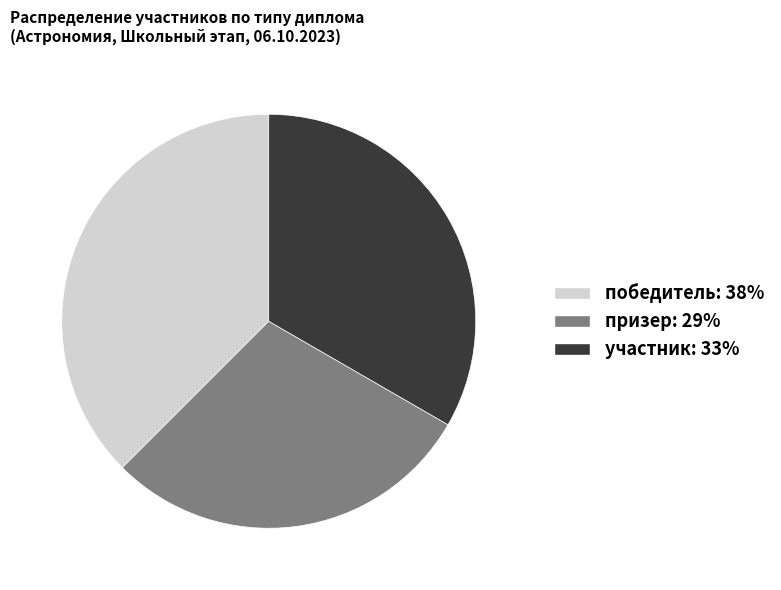

True or false: призер accounts for 29% of the total.

True